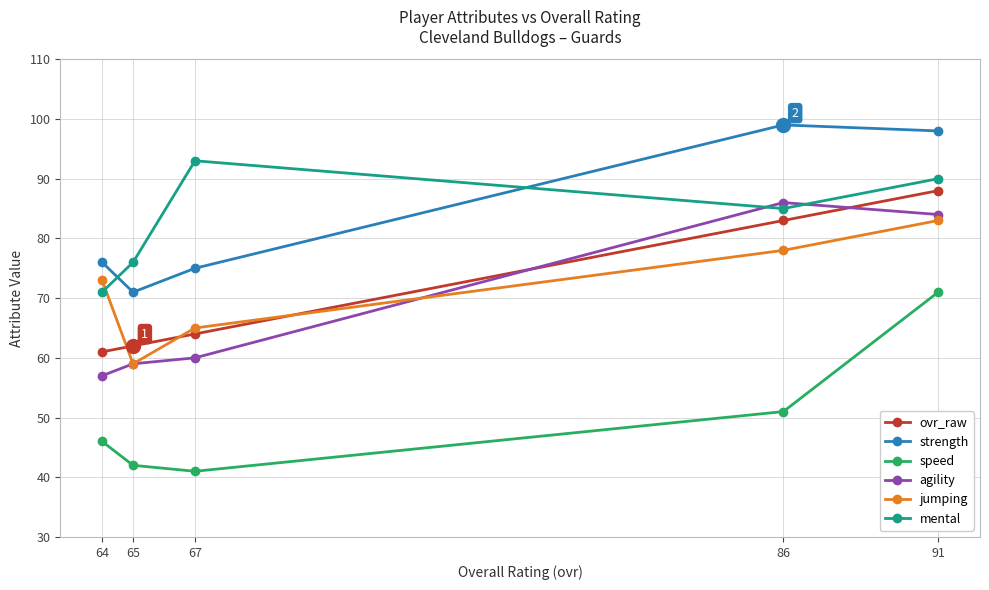

What are all the series names shown in the legend?

ovr_raw, strength, speed, agility, jumping, mental